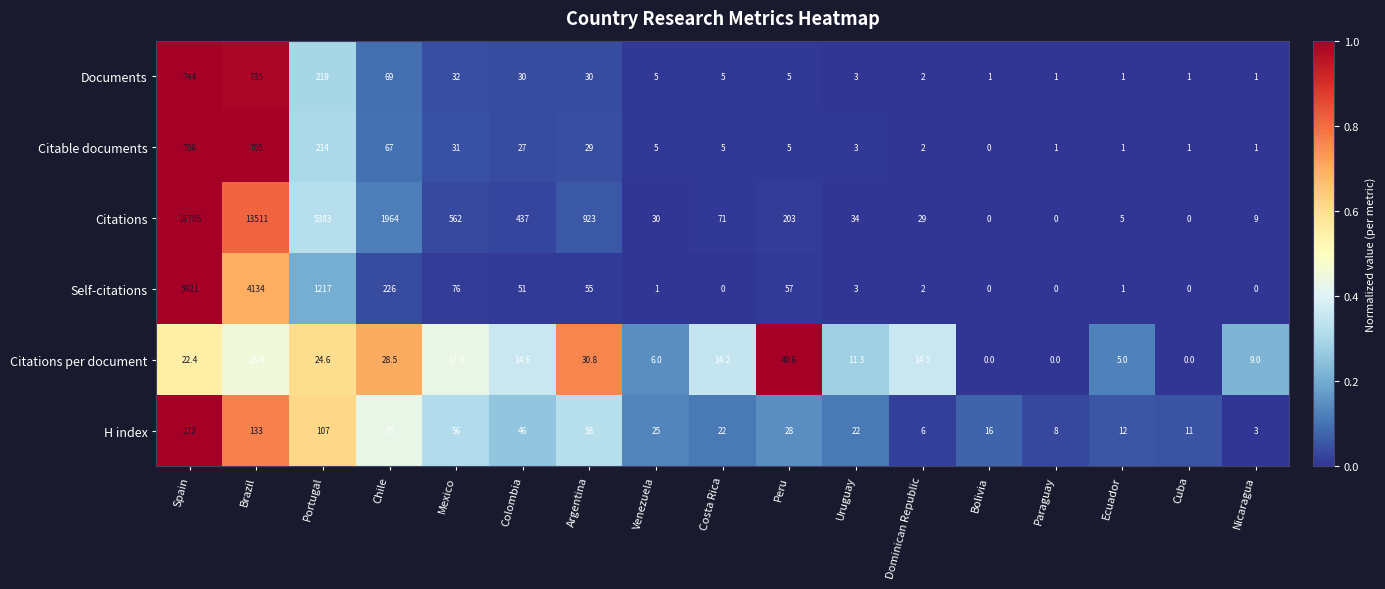

Between Costa Rica and Cuba, which series saw the biggest shift?

Citations